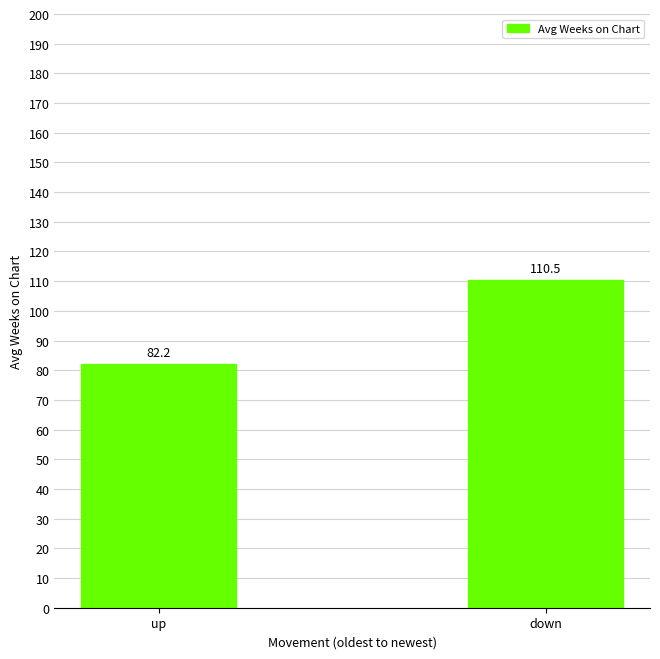

Which has a higher value, down or up?

down